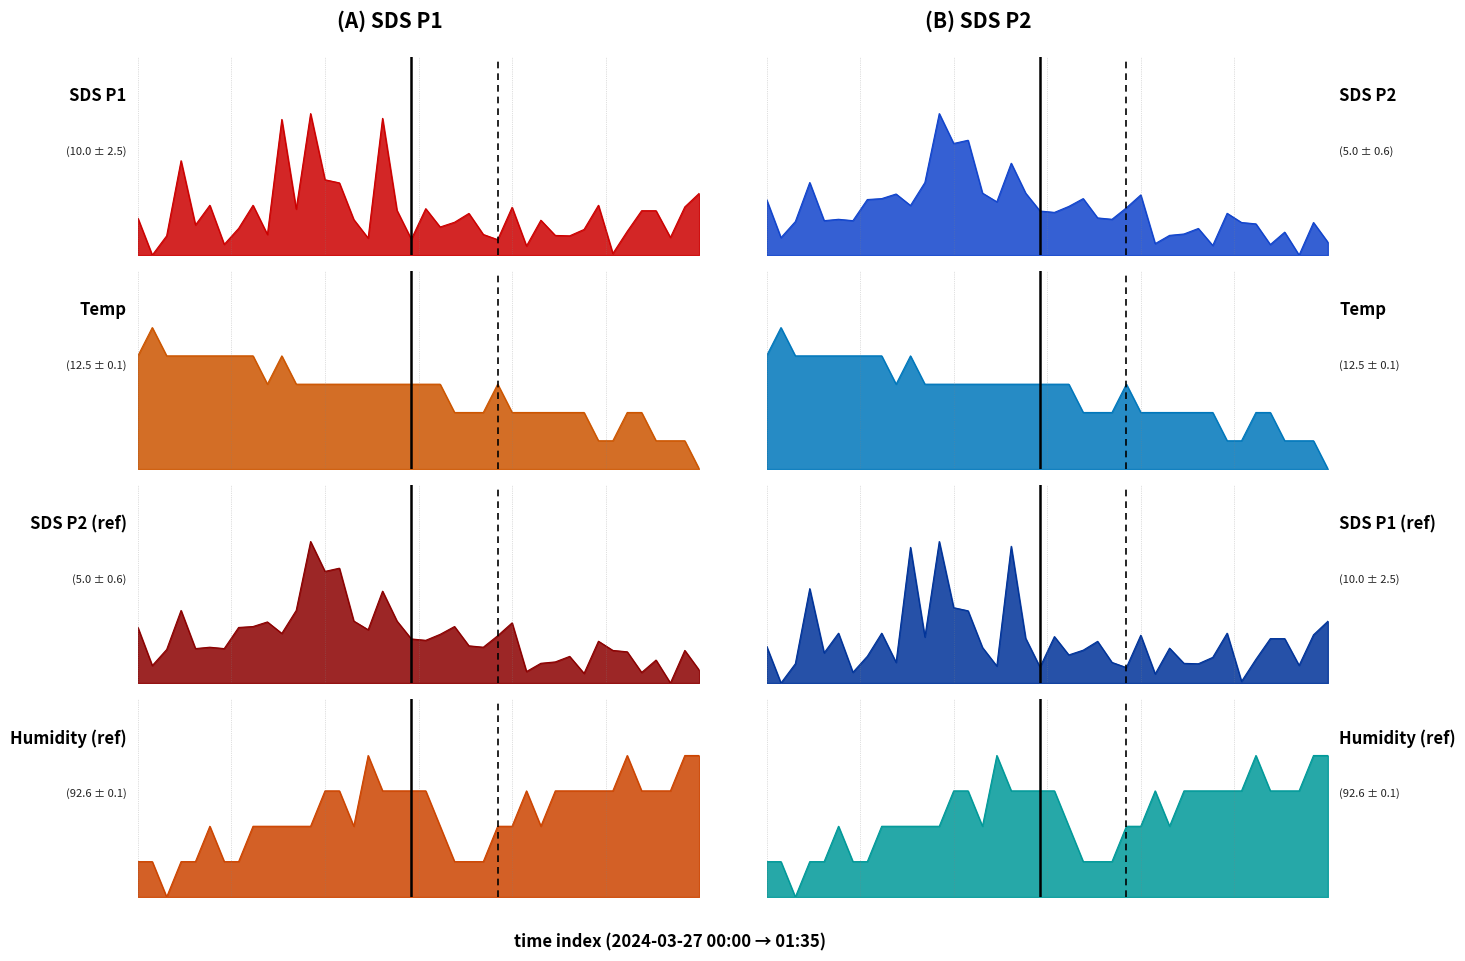

Is the value of SDS_P1 at 00:41 greater than the value of Temp at 01:08?

Yes